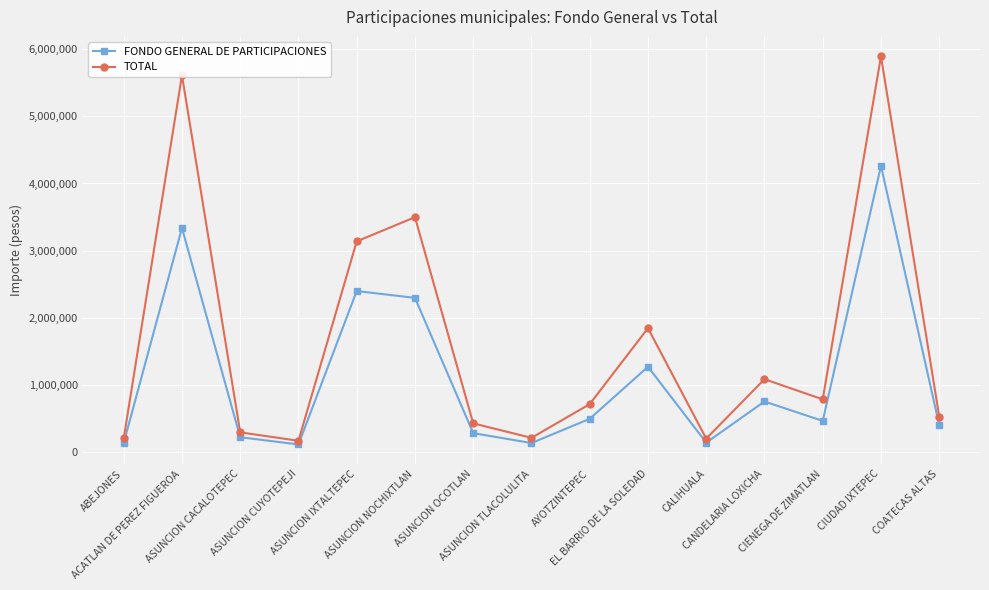

Where is the first local minimum for FONDO GENERAL DE PARTICIPACIONES?

ASUNCION CUYOTEPEJI